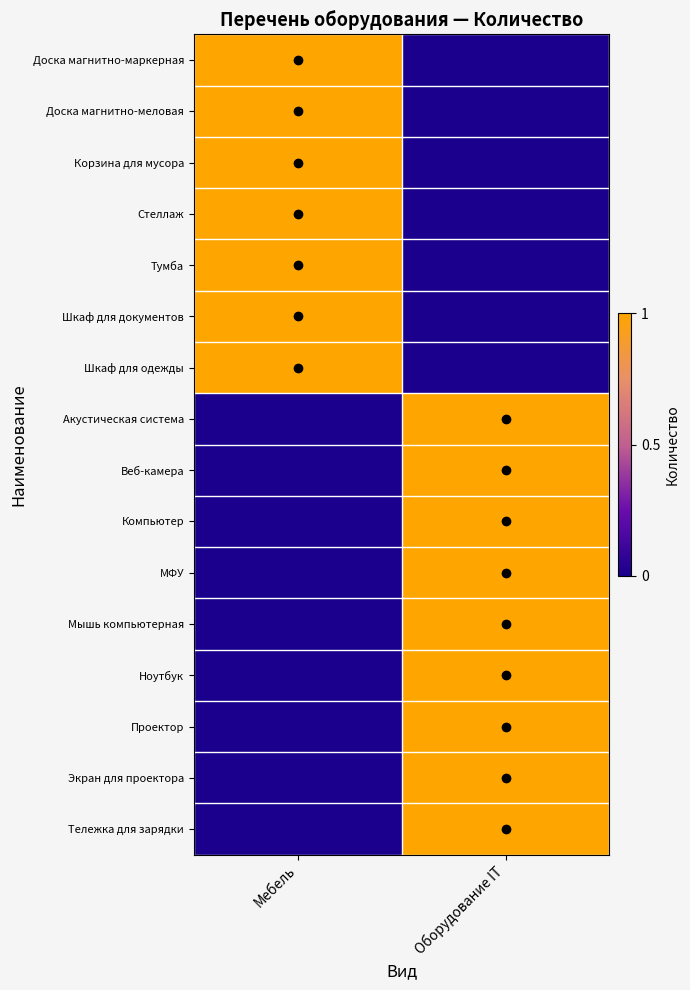

At which category is the sum across all series the highest?

Оборудование IT